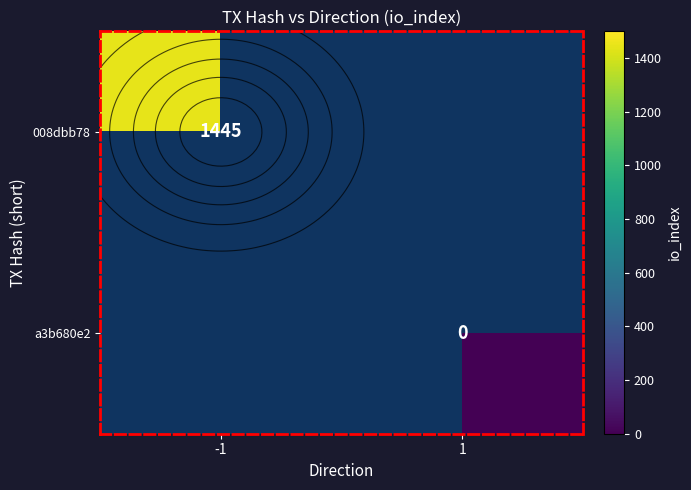

Which series has the widest spread of values?

008dbb78